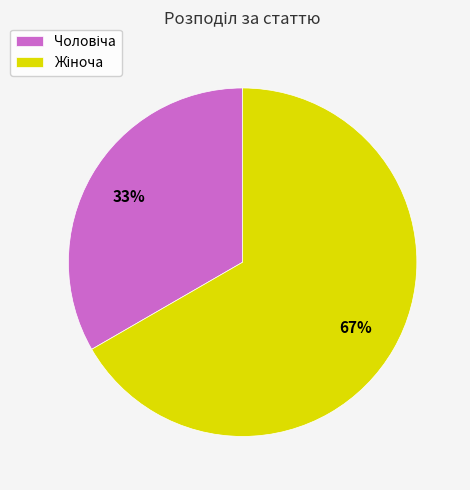

Is there a majority slice in this chart?

Yes